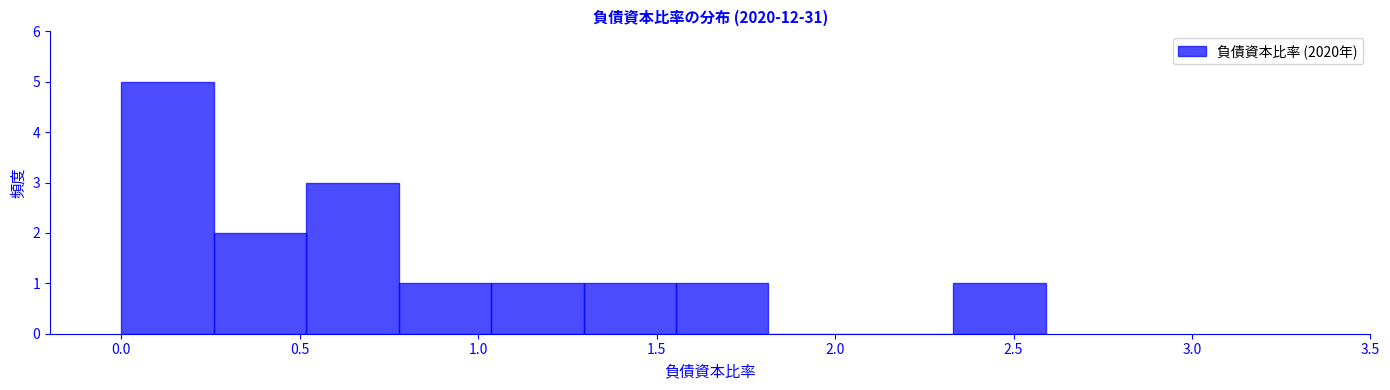

Which range on the x-axis has the tallest bar?

0.00 to 0.25